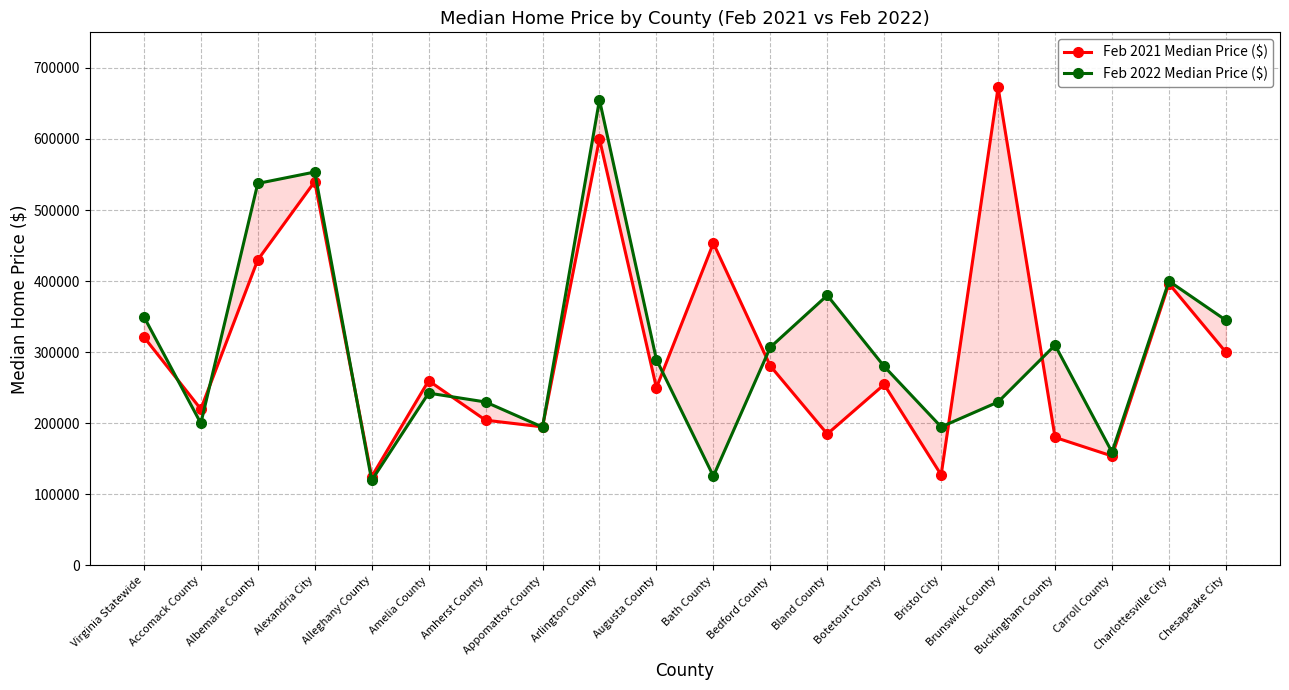

Which label corresponds to the largest value in the chart?

Brunswick County